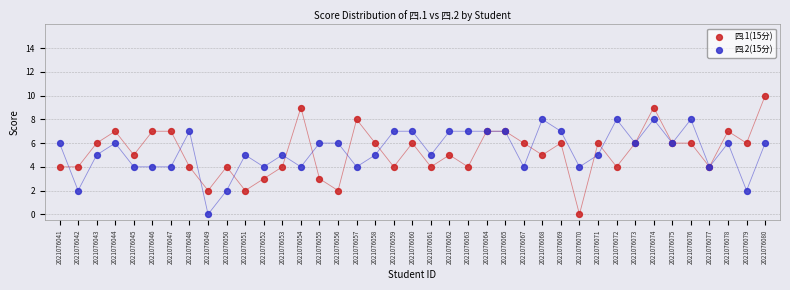

Which series has the widest spread of Y values?

四.1(15分)